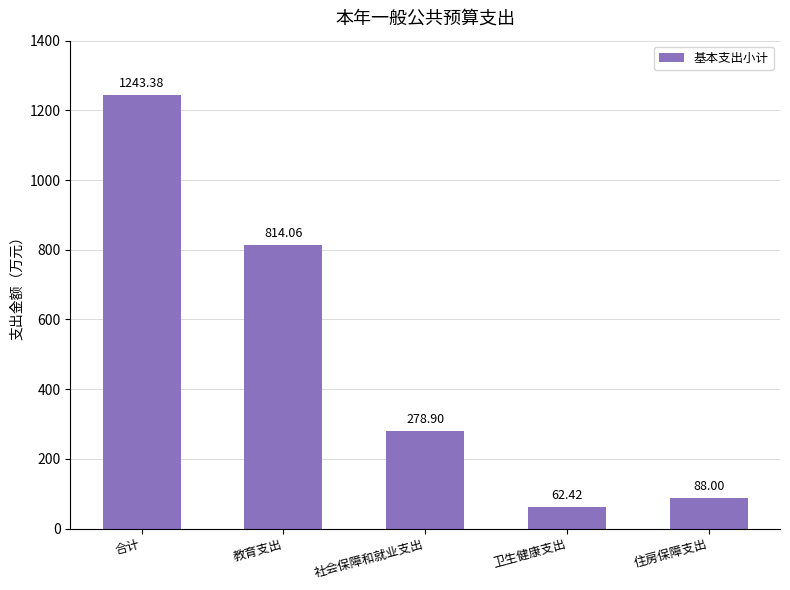

Reading left to right, list all the values displayed in this chart.

合计=1243.4	教育支出=814.1	社会保障和就业支出=278.9	卫生健康支出=62.4	住房保障支出=88.0